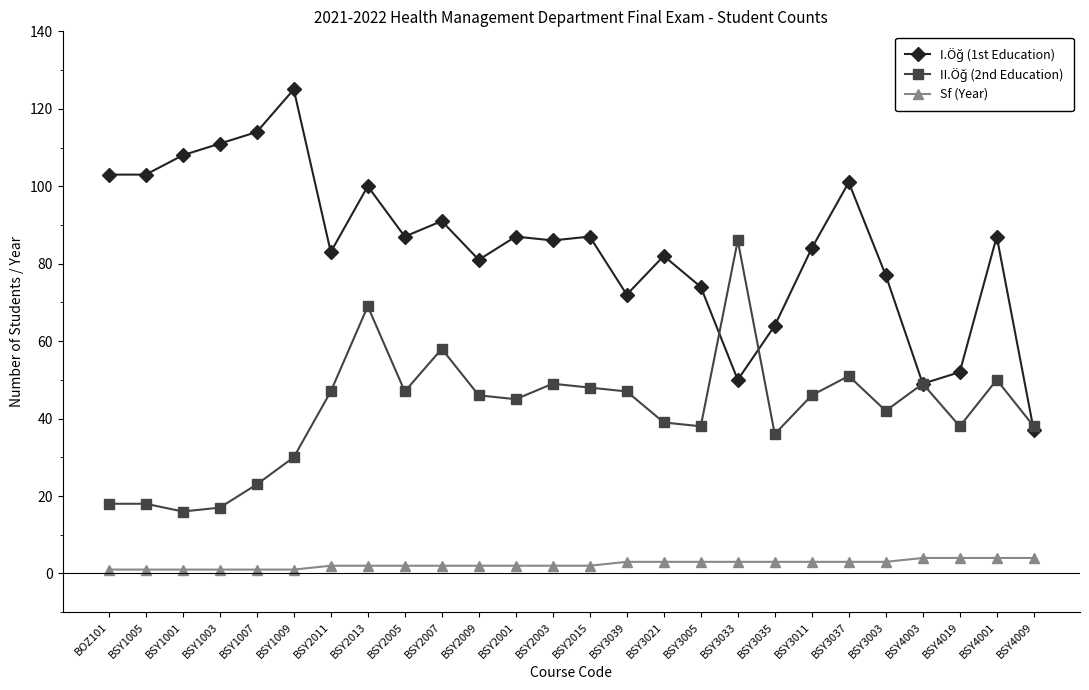

Count the number of categories in the chart.

26